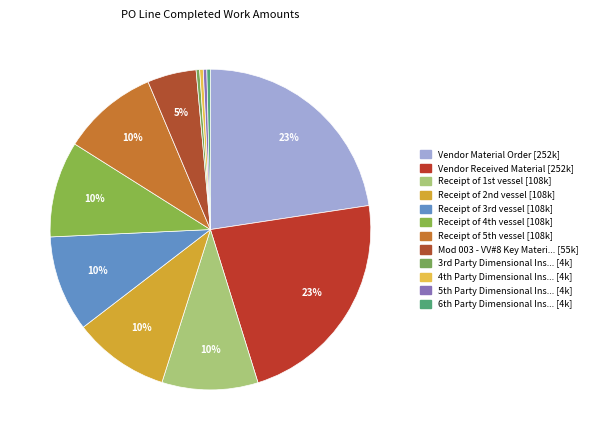

Which slice is the largest?

Vendor Material Order